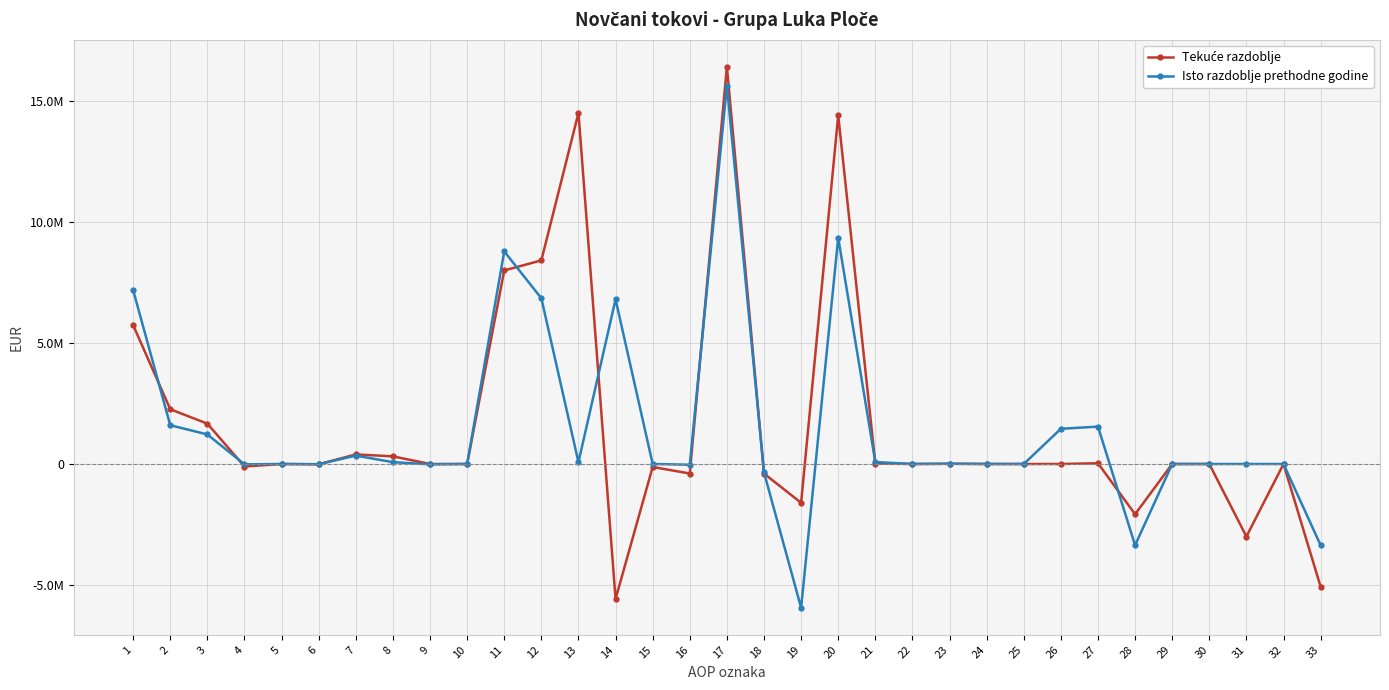

Does the chart have visible grid lines?

Yes